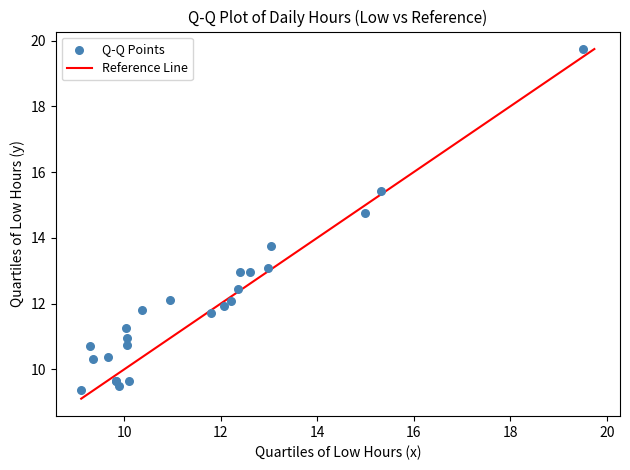

What Y value in the scatter plot is closest to 14?

13.8